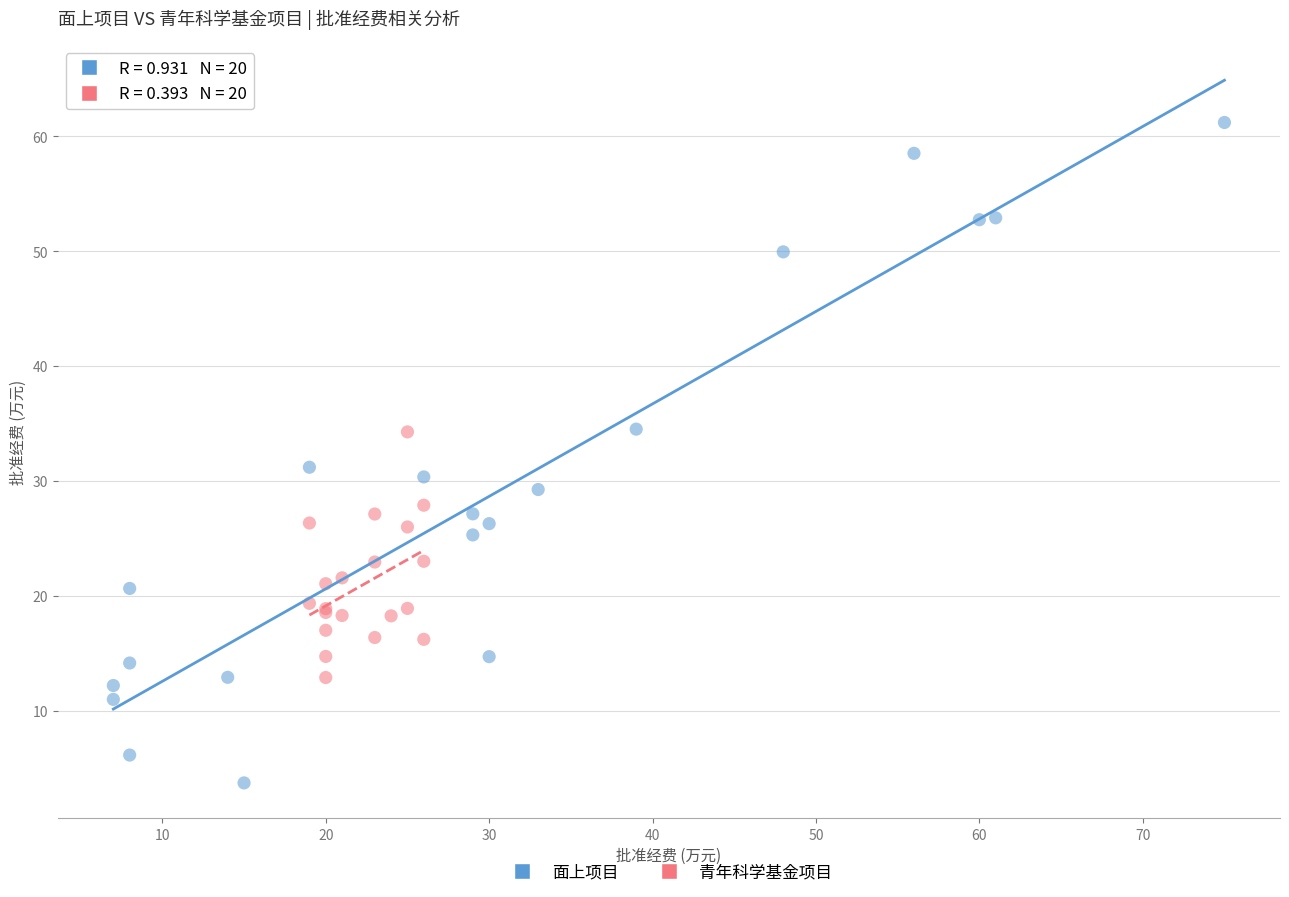

Which series contains the highest Y value?

面上项目